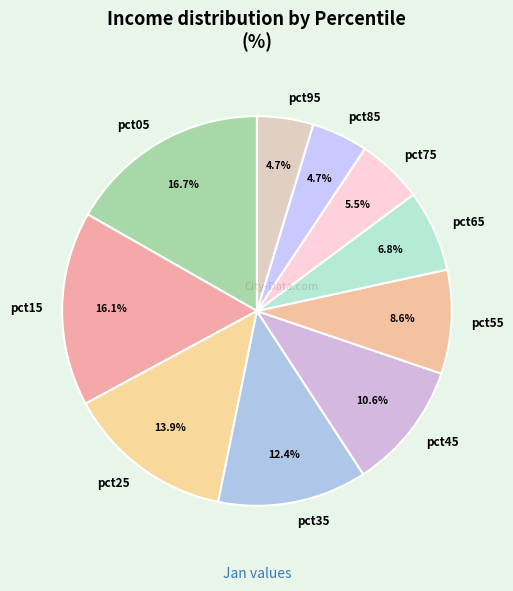

To the nearest percent, what is the difference between the largest and smallest slice percentages?

12%